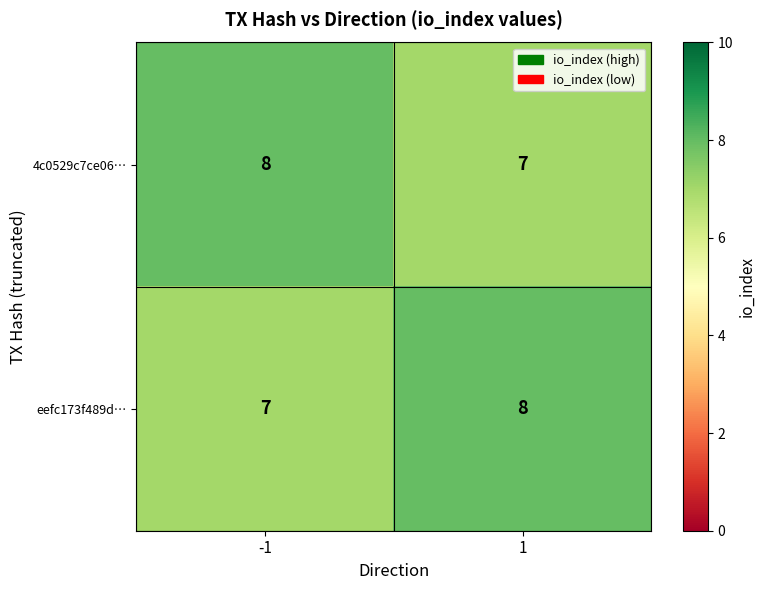

Rank the series at -1 from lowest to highest value.

eefc173f489d…, 4c0529c7ce06…